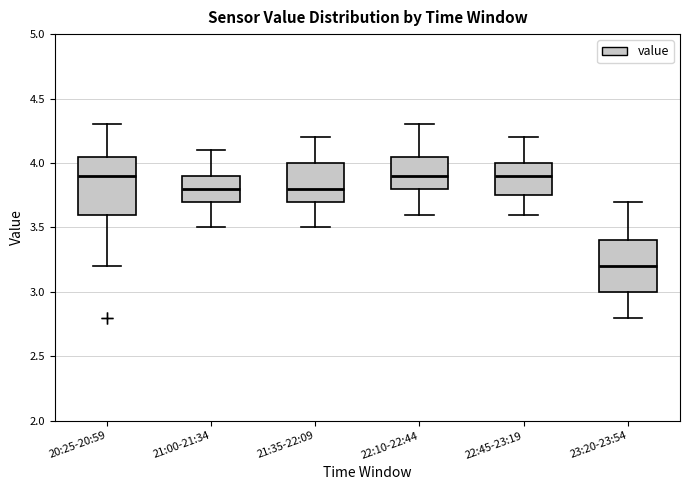

Where does the median line of the box for 23:20-23:54 sit on the y-axis? The values are not printed on the chart, so give them approximately, as read against the axis.

3.20